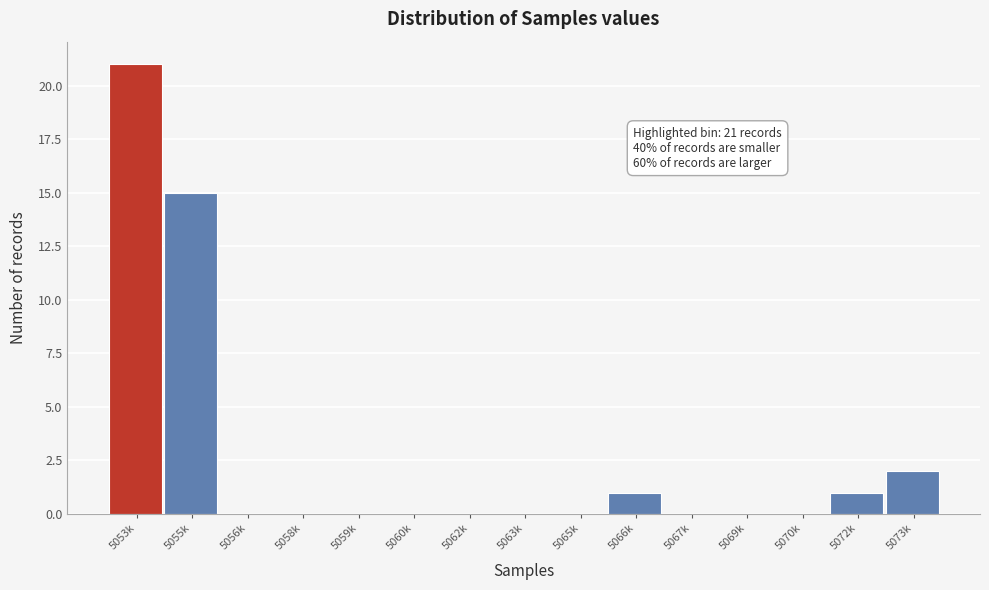

Reading left to right, transcribe all the data shown in this chart.

5053k=21	5055k=15	5056k=0	5058k=0	5059k=0	5060k=0	5062k=0	5063k=0	5065k=0	5066k=1	5067k=0	5069k=0	5070k=0	5072k=1	5073k=2